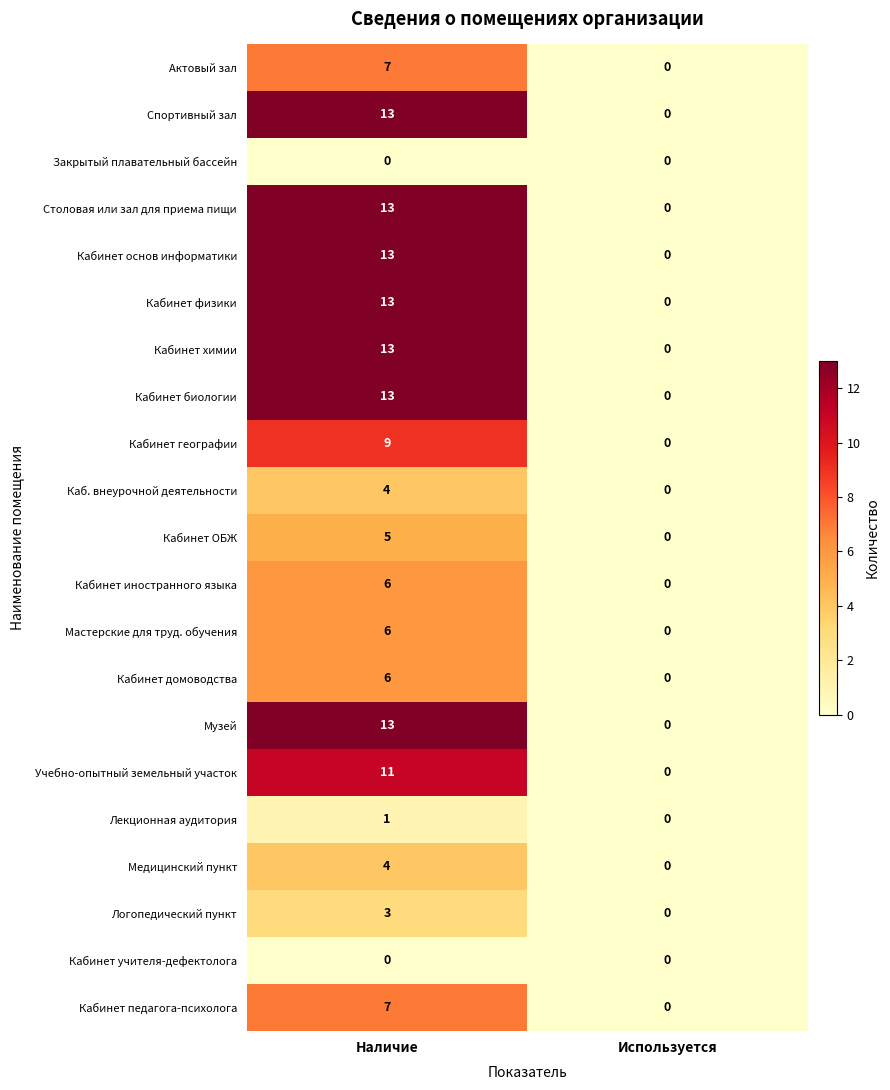

At which category is the sum across all series the highest?

Наличие